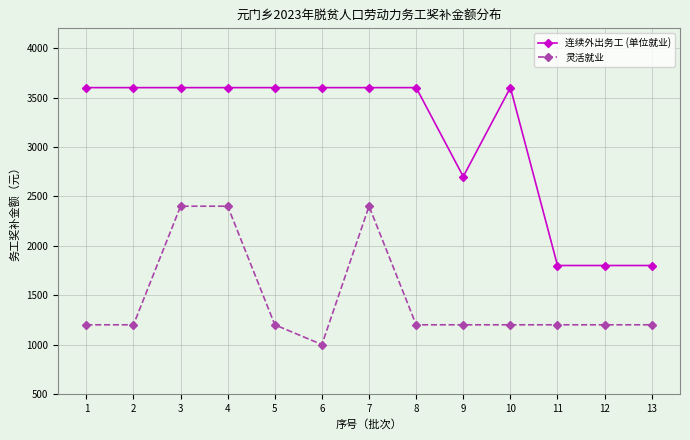

How many categories are shown in the chart?

13